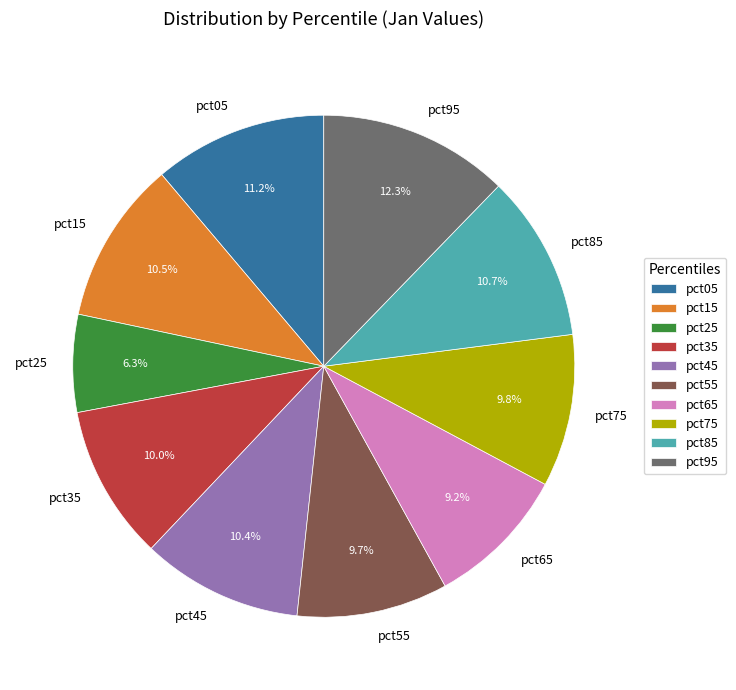

To the nearest percent, what percentage of the pie is pct75?

10%